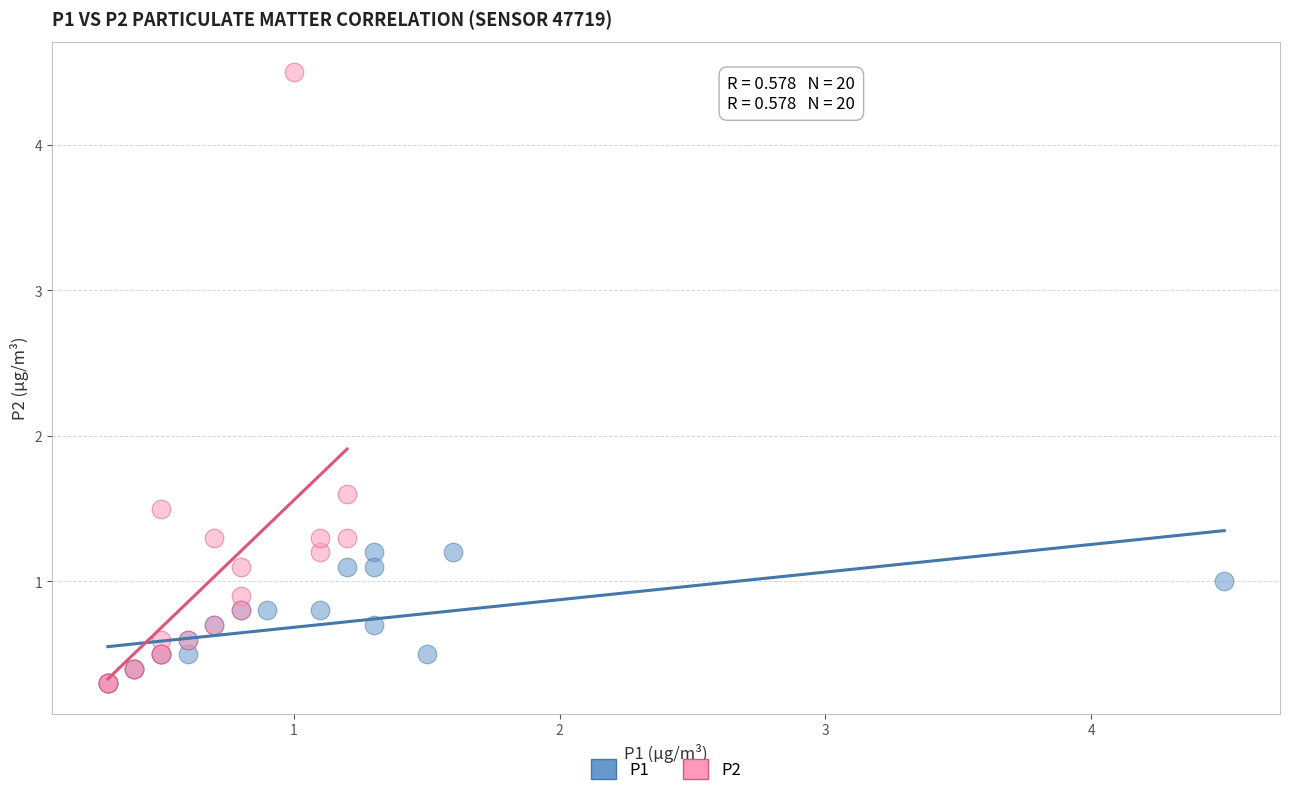

Which series has the largest Y range (max minus min)?

P2